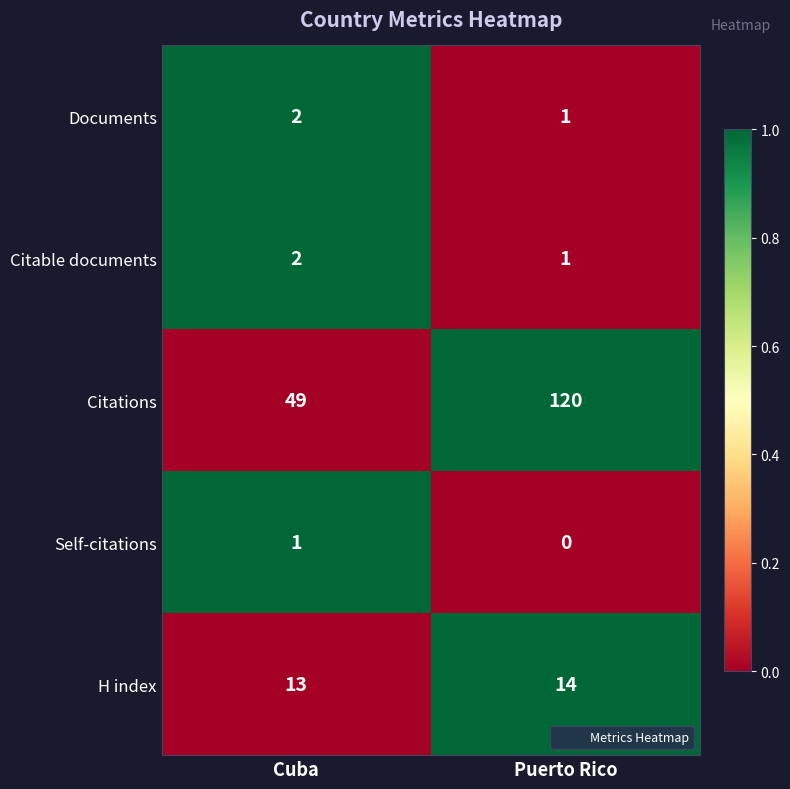

Reading left to right, transcribe all the data shown in this chart.

Documents: 2	1
Citable documents: 2	1
Citations: 49	120
Self-citations: 1	0
H index: 13	14